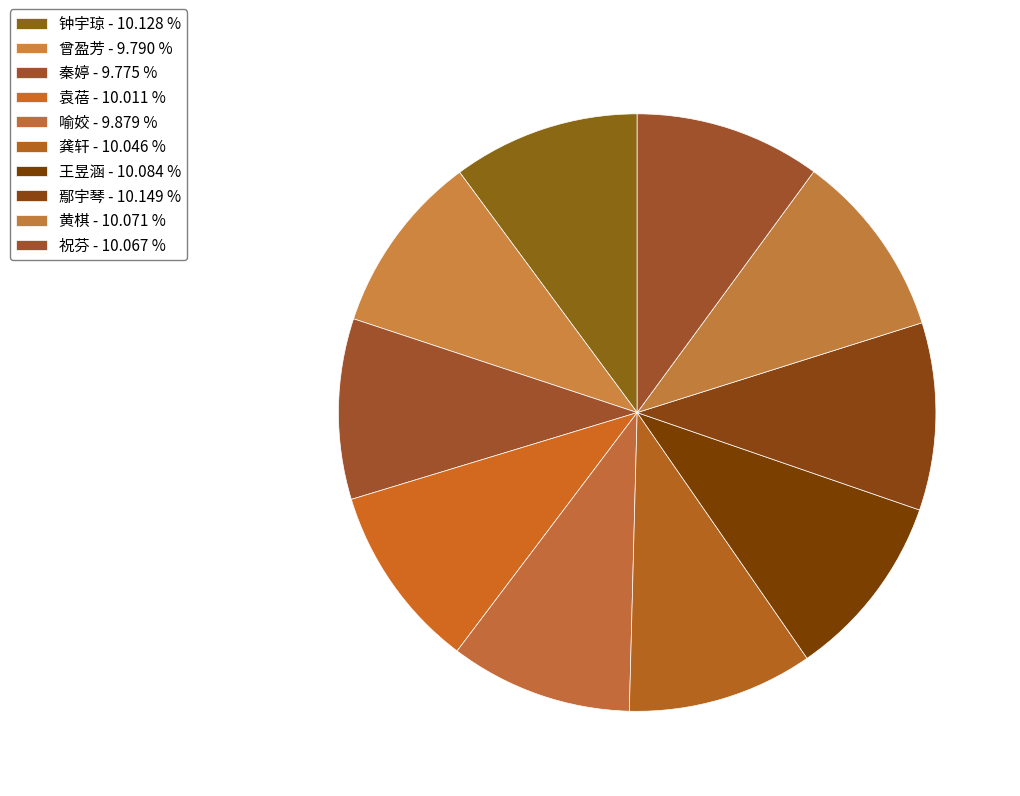

To the nearest percent, what percentage of the pie is 钟宇琼?

10%